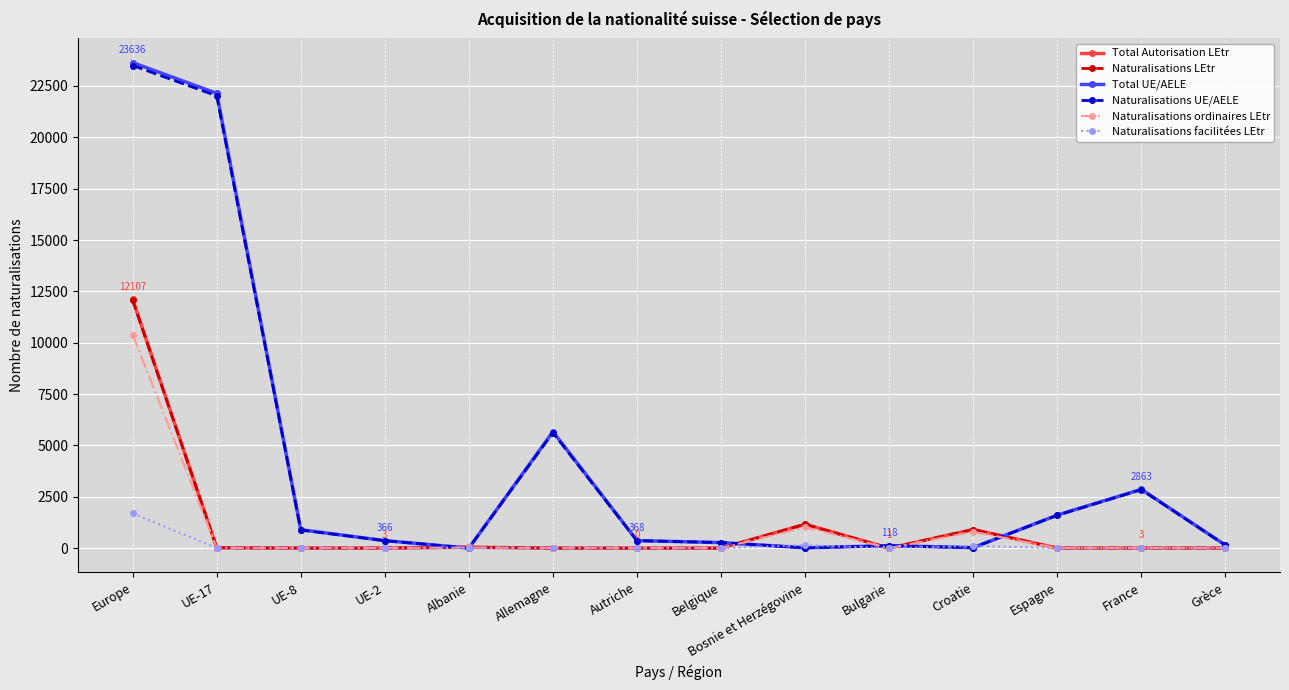

Which series has the largest range (max minus min)?

Total UE/AELE